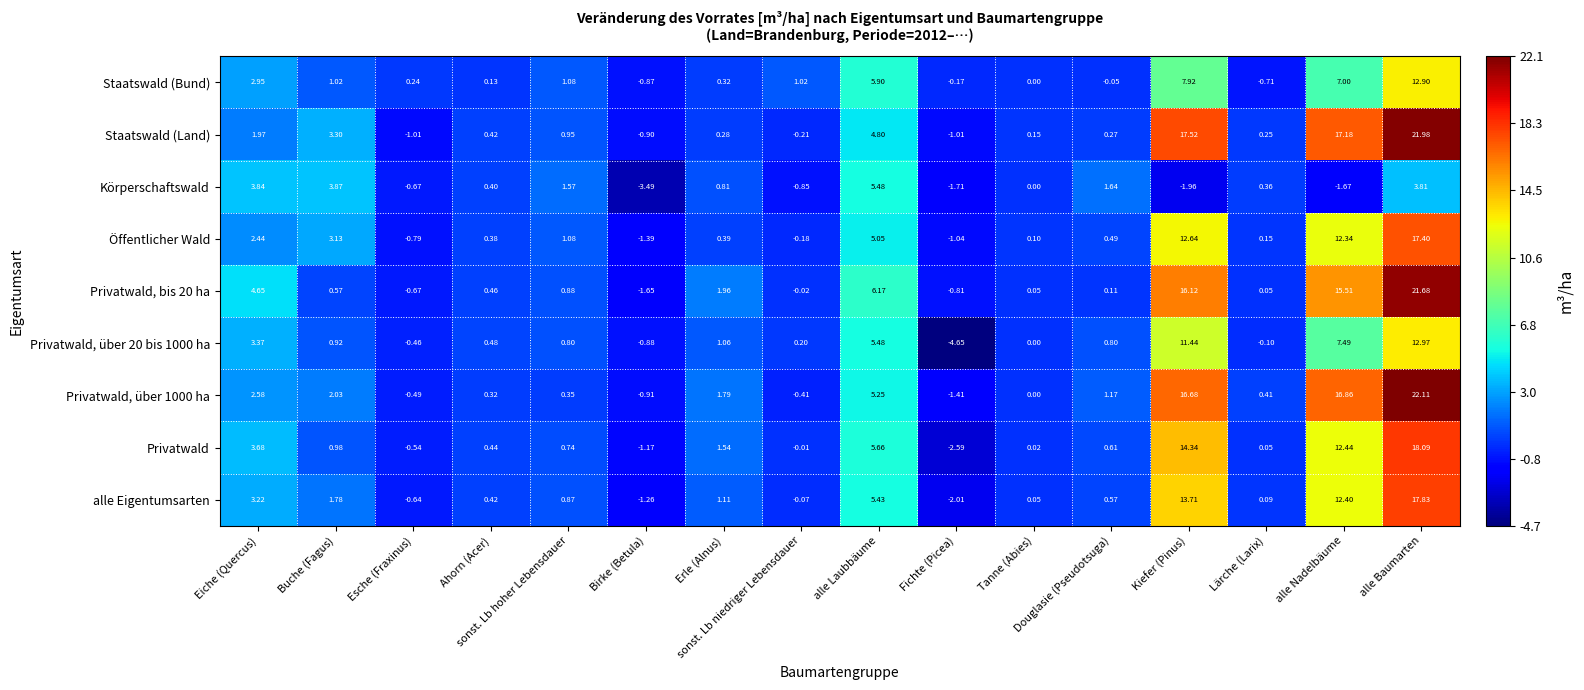

How many negative values does the Privatwald, über 20 bis 1000 ha series have?

4